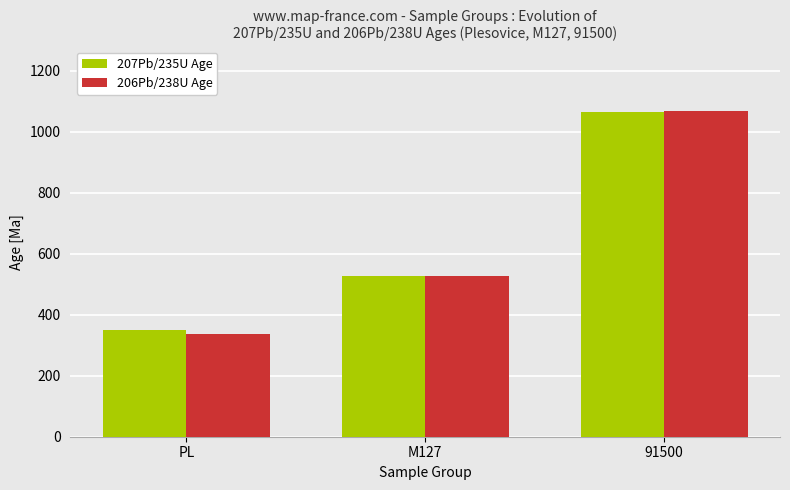

What is the value of the 206Pb/238U Age bar at the 2nd from the left?

526.4